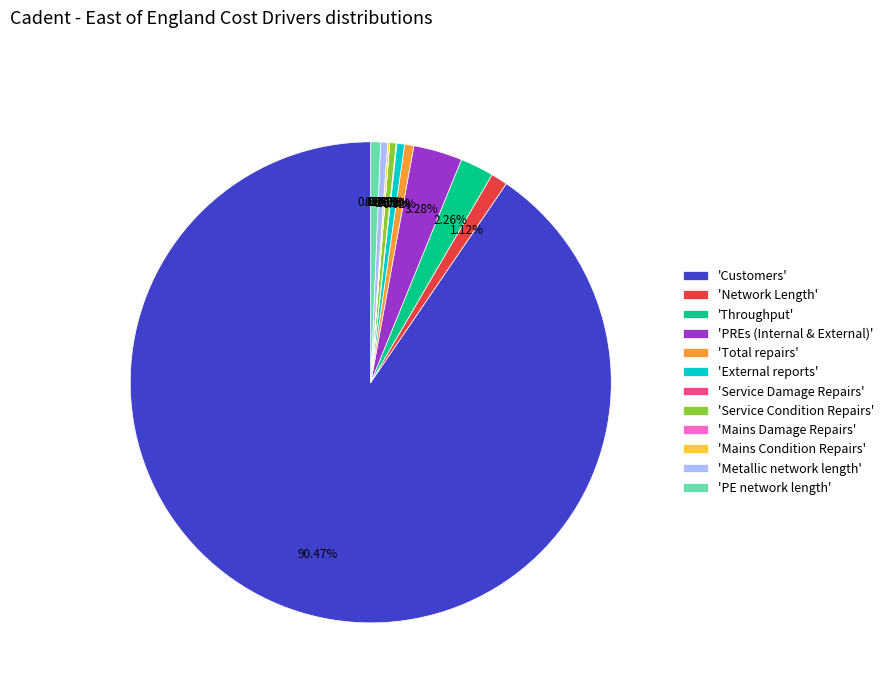

What is the largest slice in the pie chart?

'Customers'